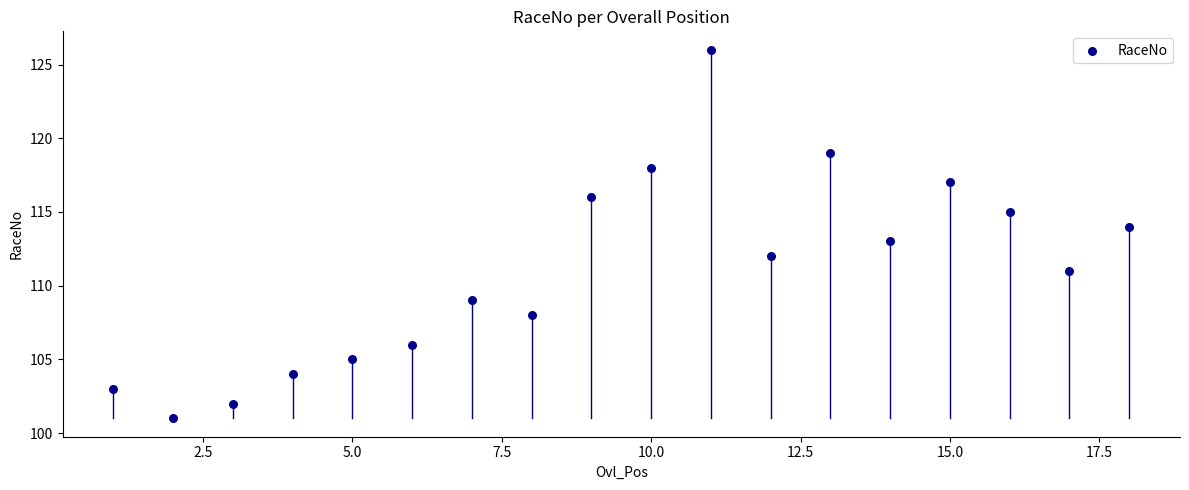

What is the range of X values (max minus min)?

17